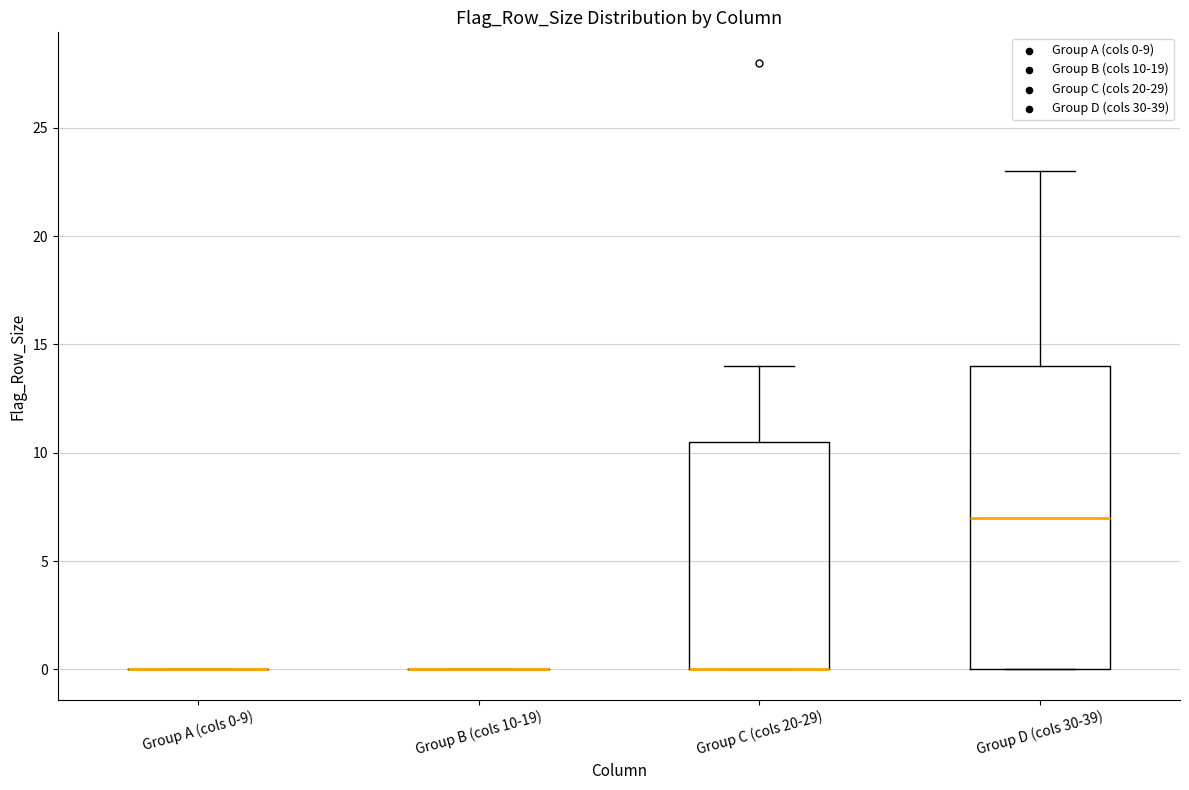

Reading left to right, read every box against the y-axis: the position of its median line, the range the box covers, and the ends of its whiskers. The values are not printed on the chart, so give them approximately, as read against the axis.

Group A (cols 0-9): box collapsed to a line at 0.0, whiskers 0.0 to 0.0
Group B (cols 10-19): box collapsed to a line at 0.0, whiskers 0.0 to 0.0
Group C (cols 20-29): median 0.0 (drawn on the box's lower edge), box 0.0 to 10.5, whiskers 0.0 to 14.0
Group D (cols 30-39): median 7.0, box 0.0 to 14.0, whiskers 0.0 to 23.0